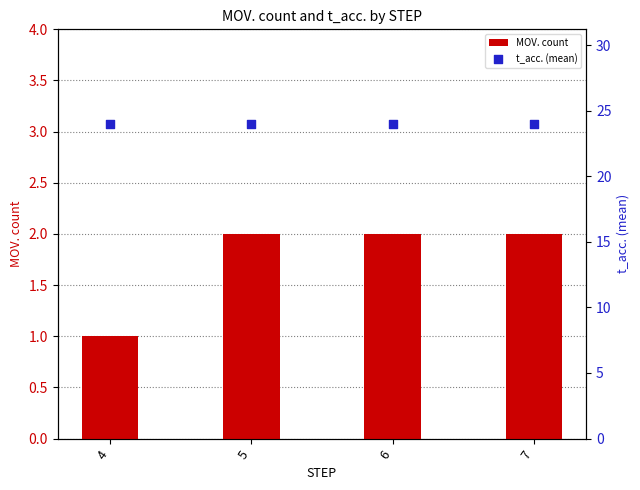

At which category is the sum across all series the highest?

5